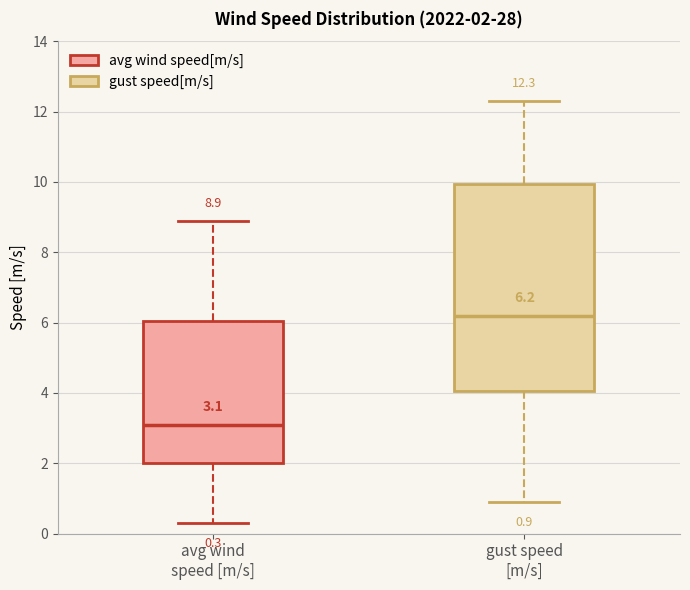

Which box has the lowest median line?

avg wind speed [m/s]